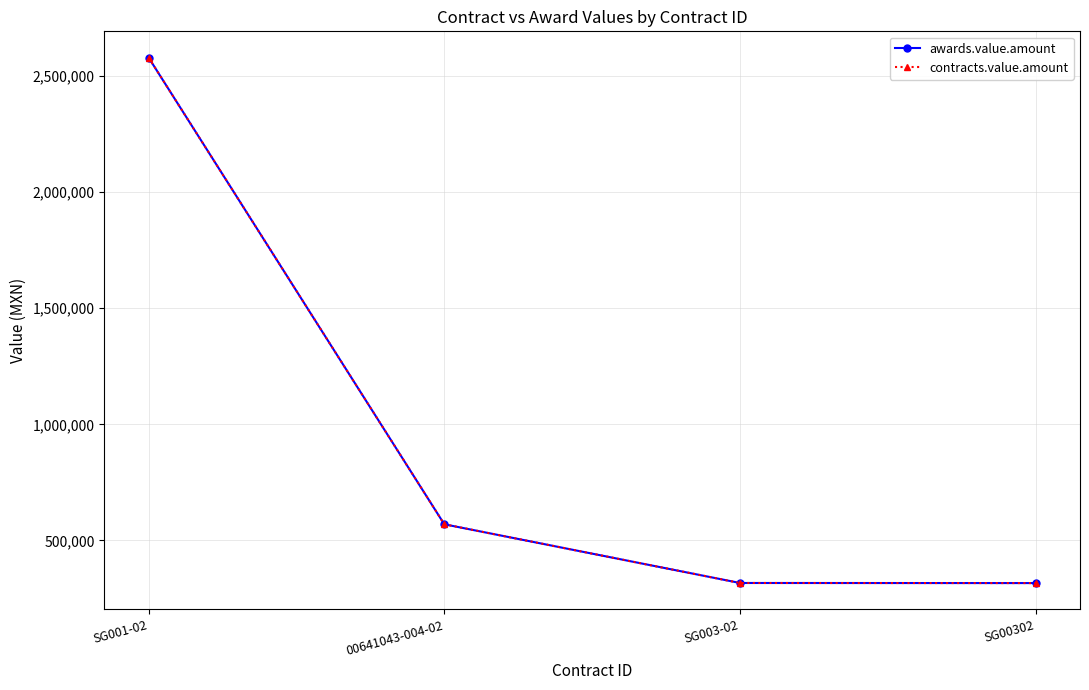

Does the chart have visible grid lines?

Yes